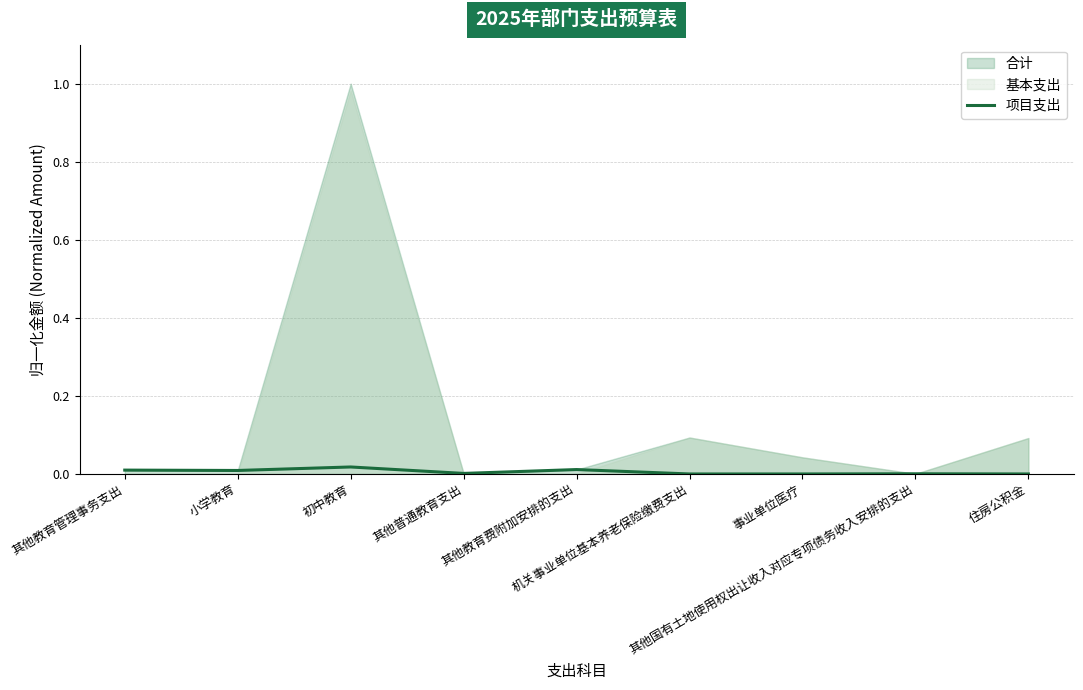

Does the chart display data point markers on the line(s)?

No